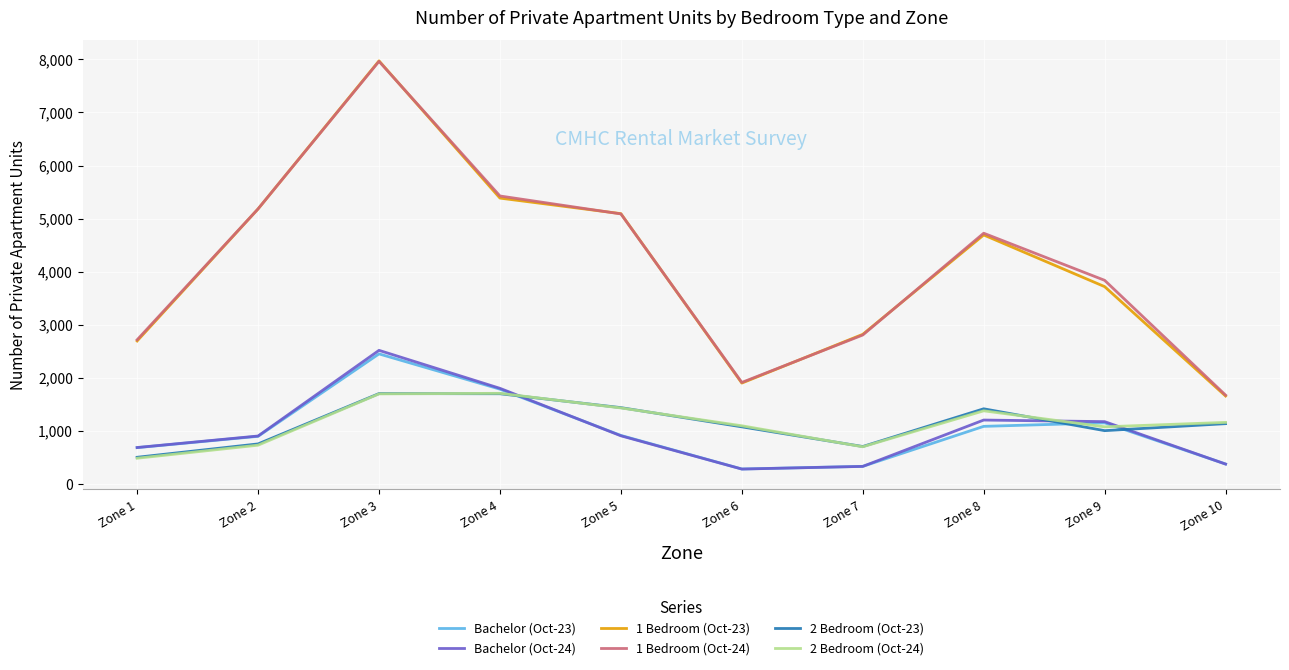

Does the chart display data point markers on the line(s)?

No